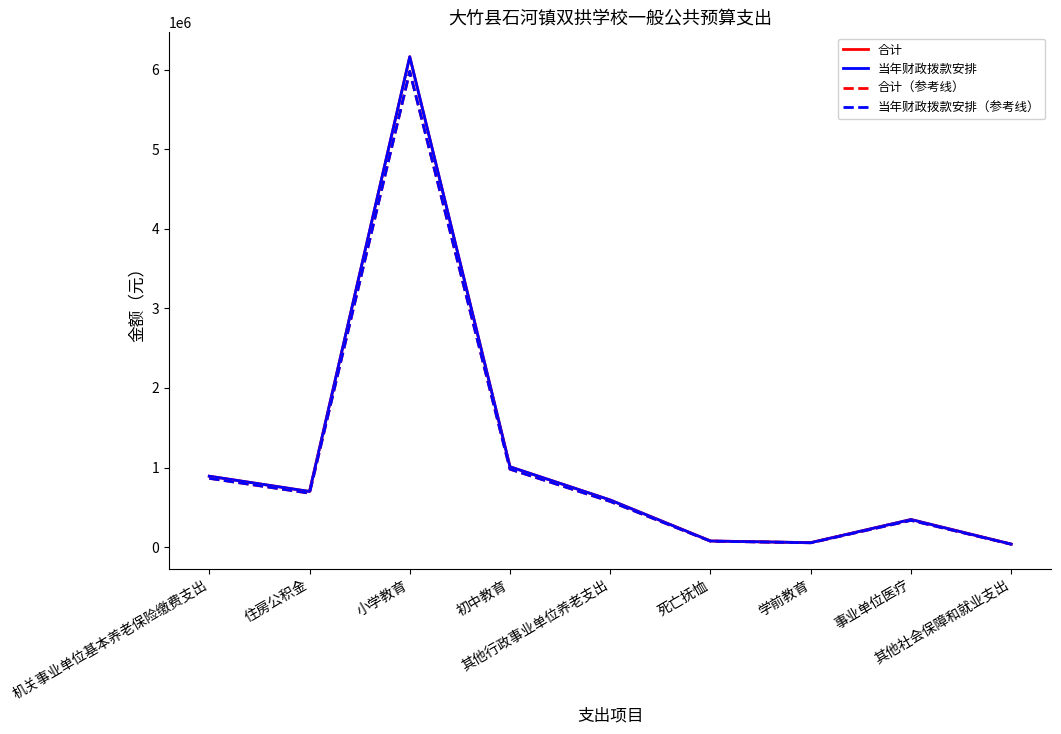

True or false: 当年财政拨款安排 and 合计 intersect in this chart.

False